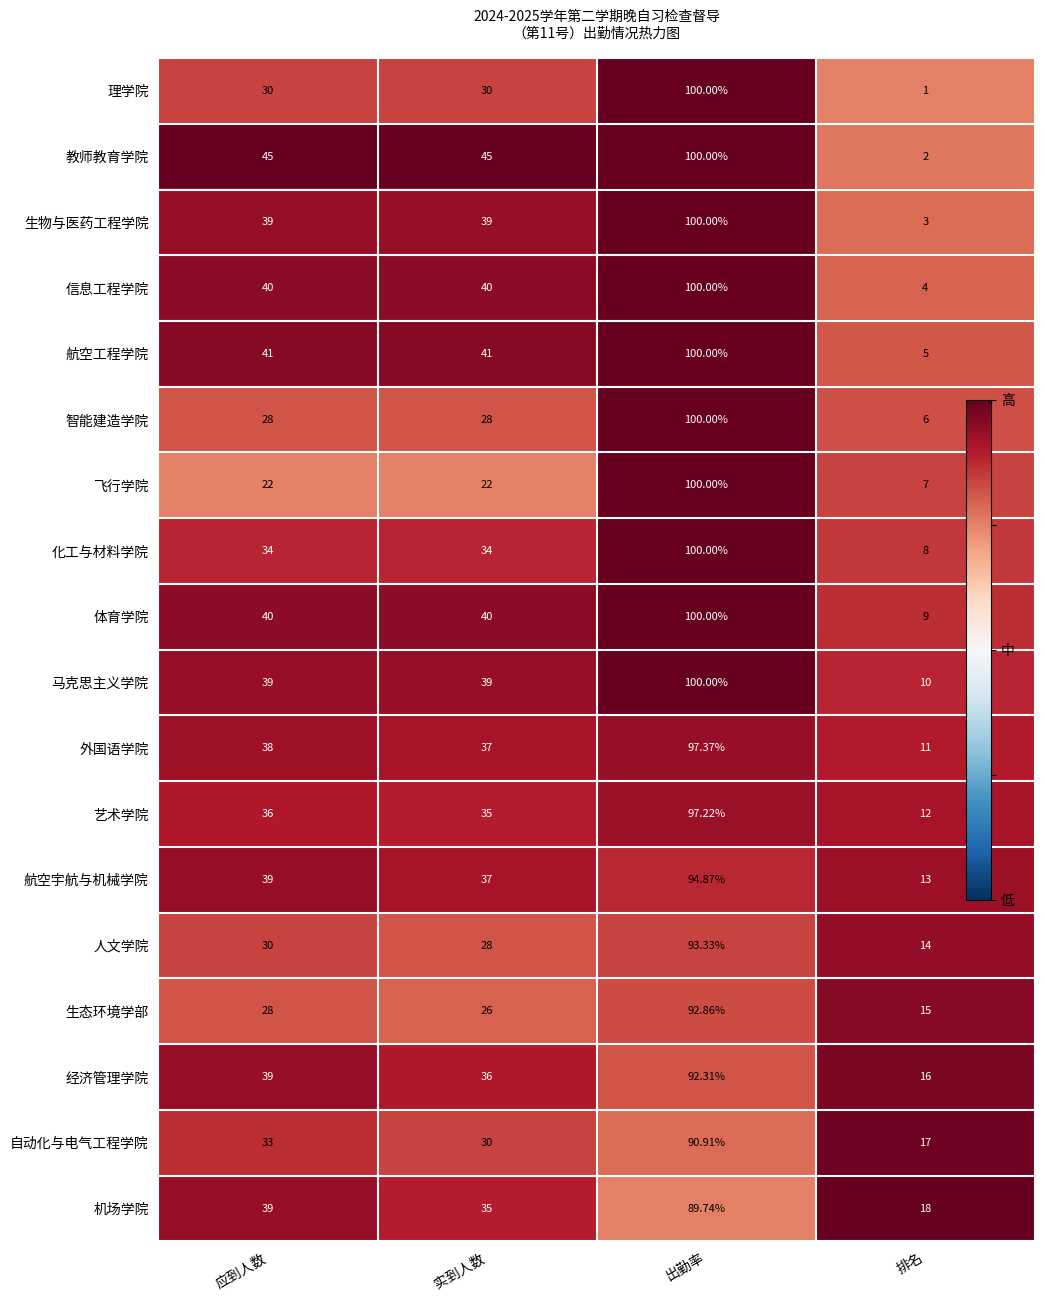

At which category is the sum across all series the highest?

出勤率